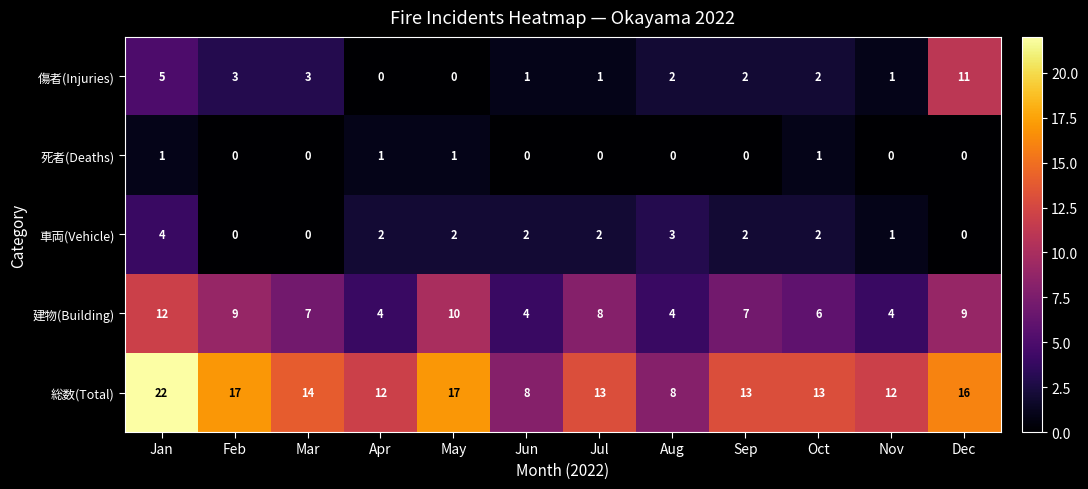

At how many categories does at least one series exceed 21?

1